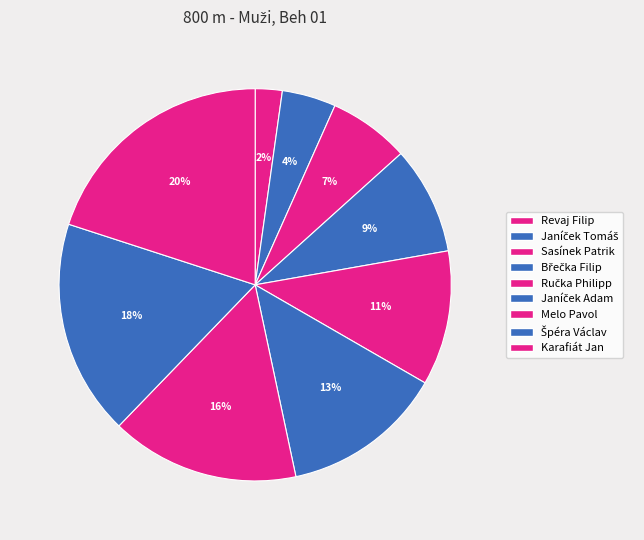

Count the number of slices in the pie.

9